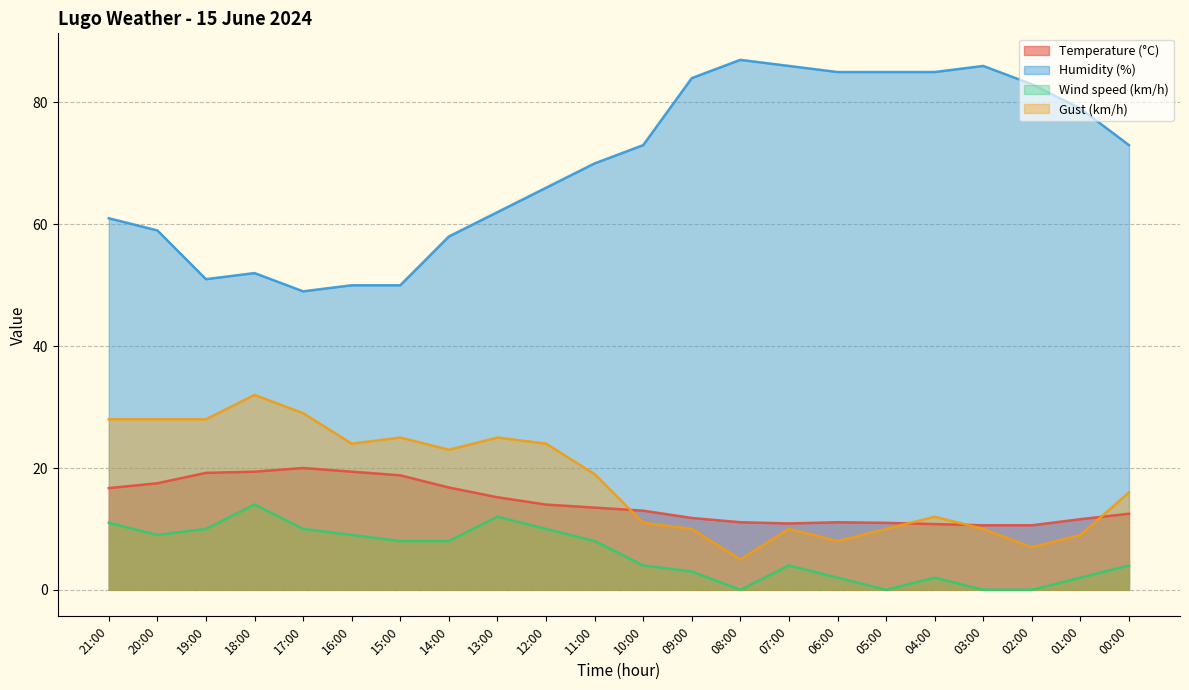

At which category is the sum across all series the highest?

18:00